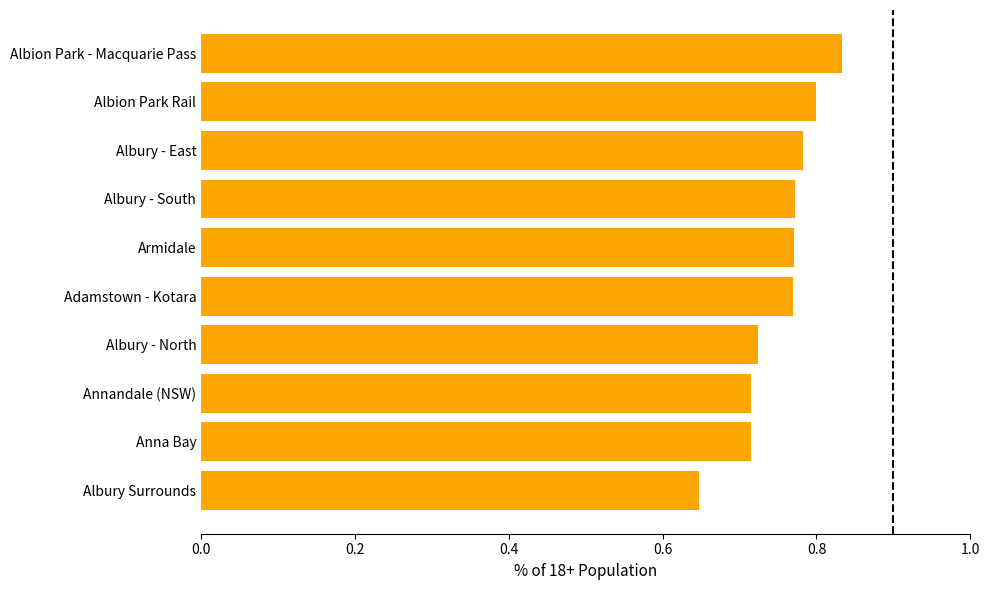

Between Annandale (NSW) and Albion Park Rail, which is larger?

Albion Park Rail